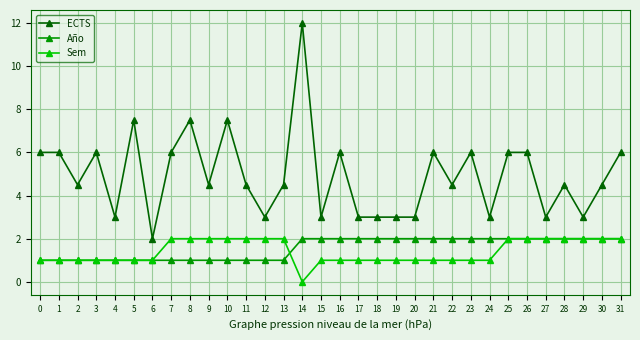

How many lines are shown in the chart?

3